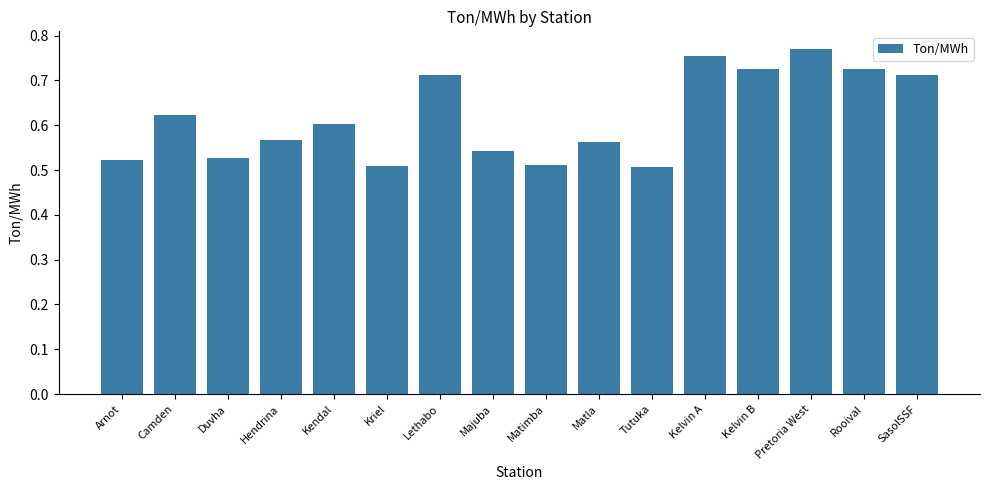

Which label corresponds to the largest value in the chart?

Pretoria West